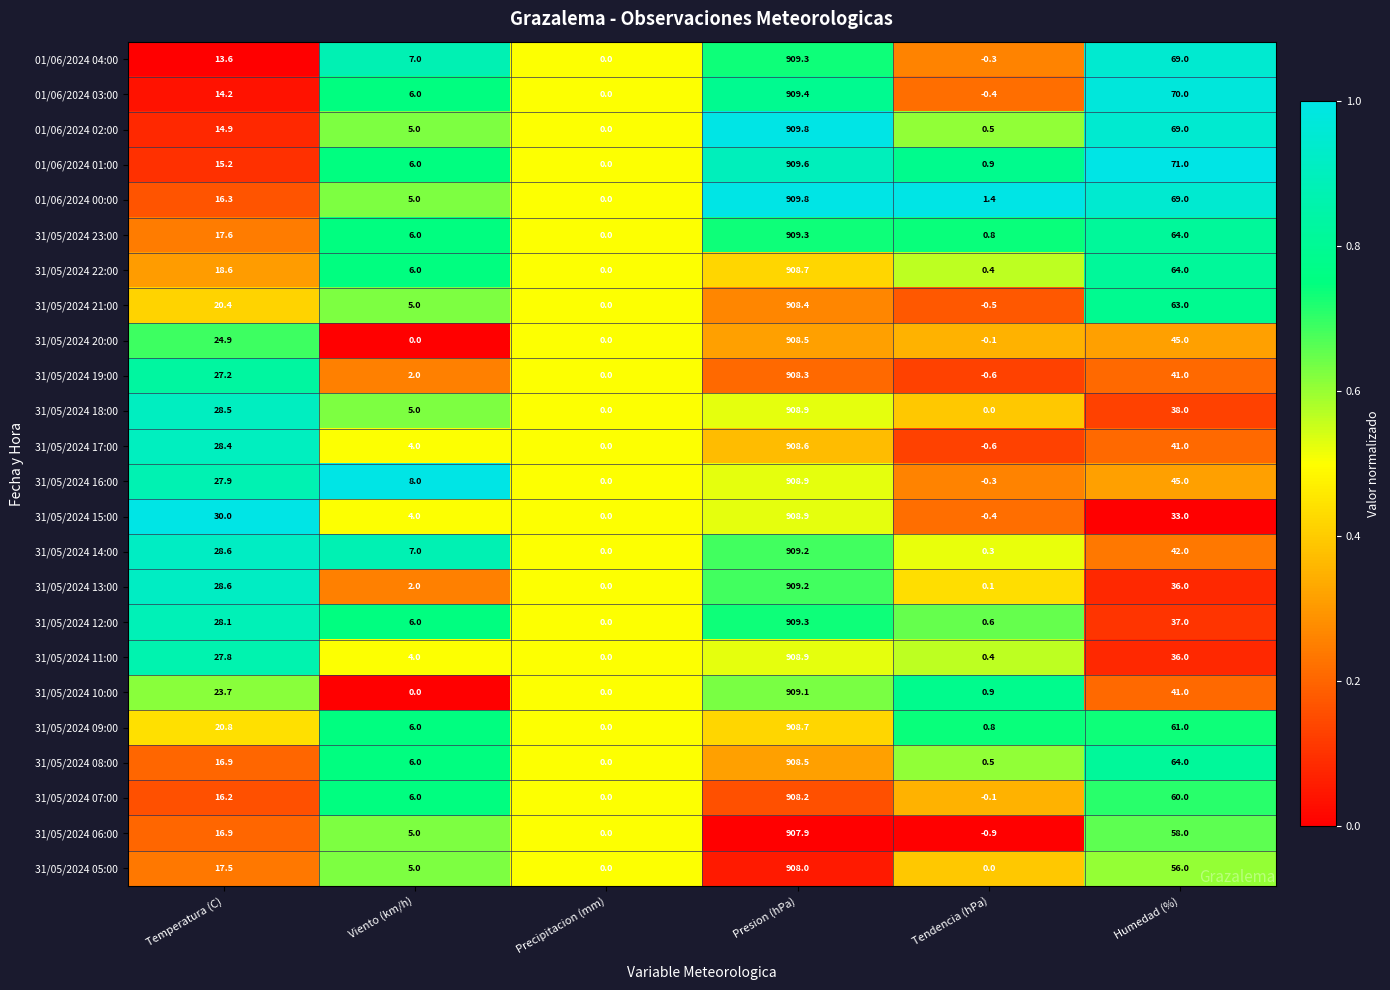

Which series changed the most between Tendencia (hPa) and Humedad (%)?

01/06/2024 03:00